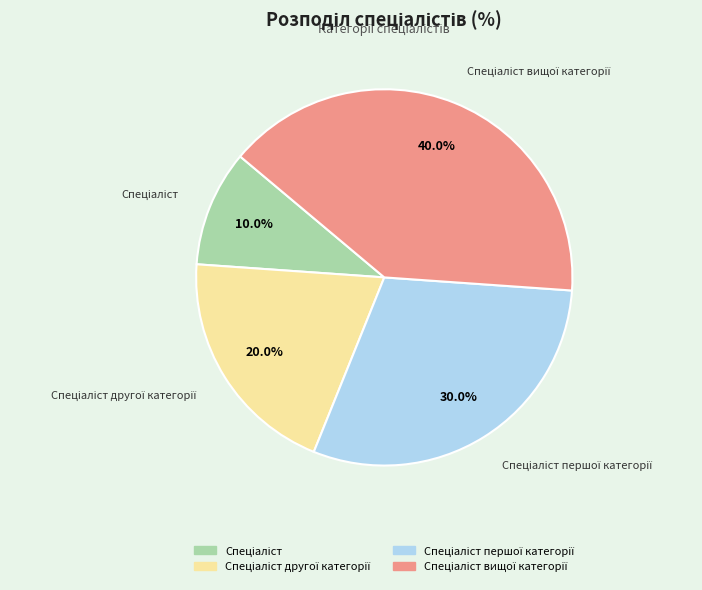

Is there a majority slice in this chart?

No